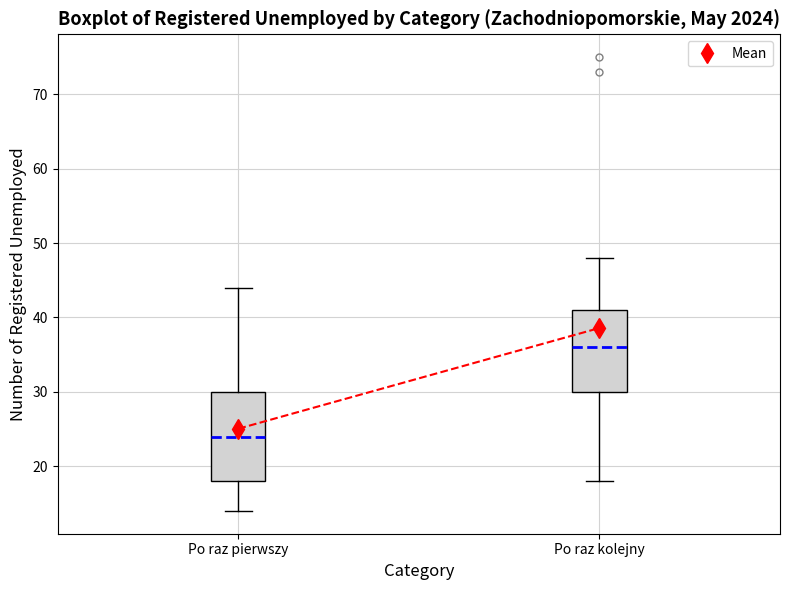

Comparing the boxes themselves (not the whiskers), which one is the tallest?

Po raz pierwszy